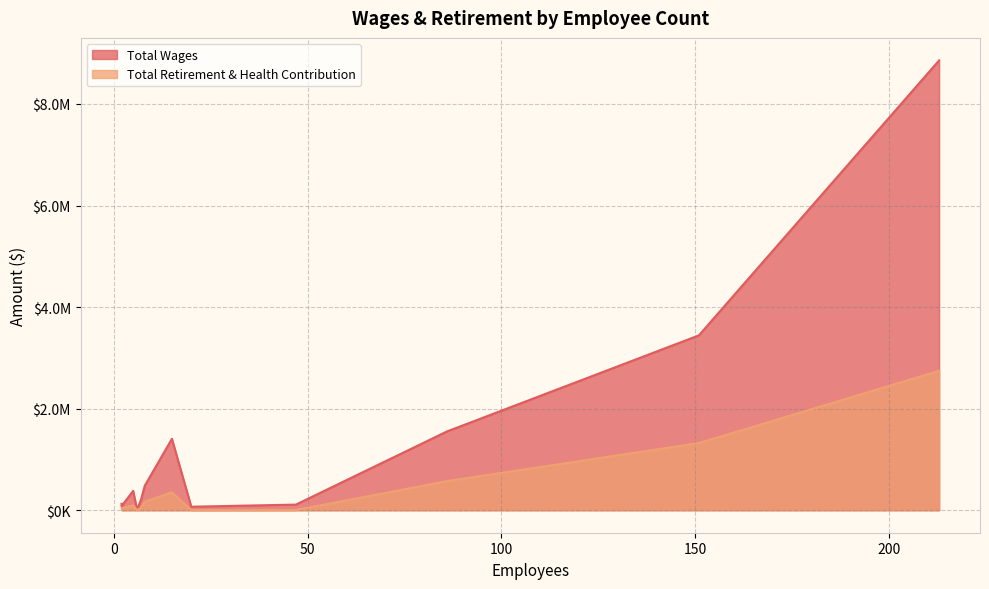

What is the total value across all series at 2?

166812